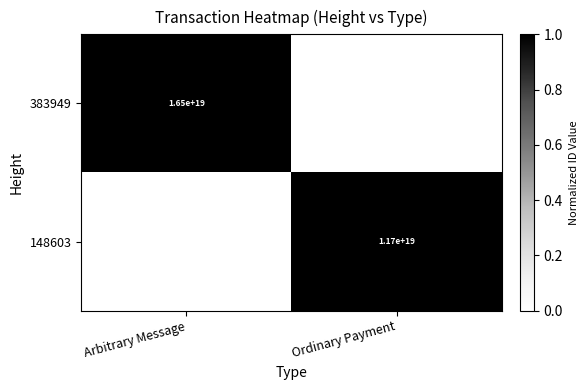

The value of 383949 at Arbitrary Message is 3364244217194064896. True or false?

False